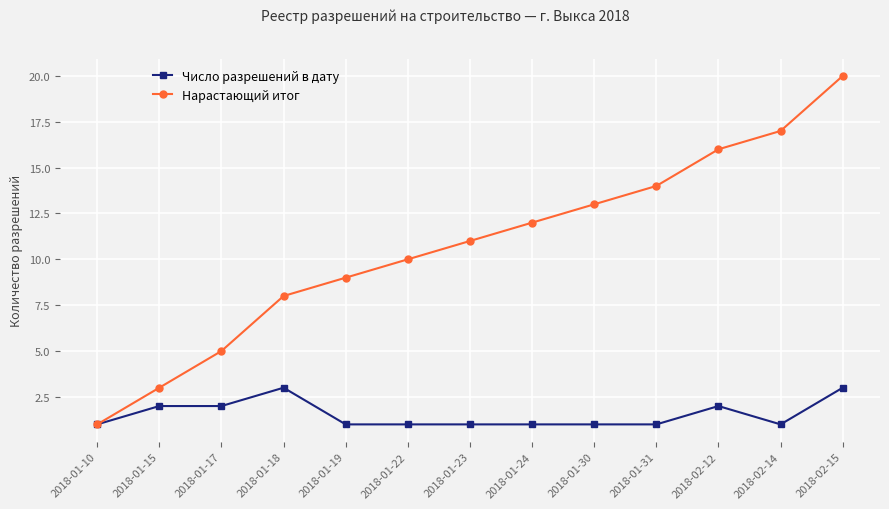

At which category is the sum across all series the highest?

2018-02-15